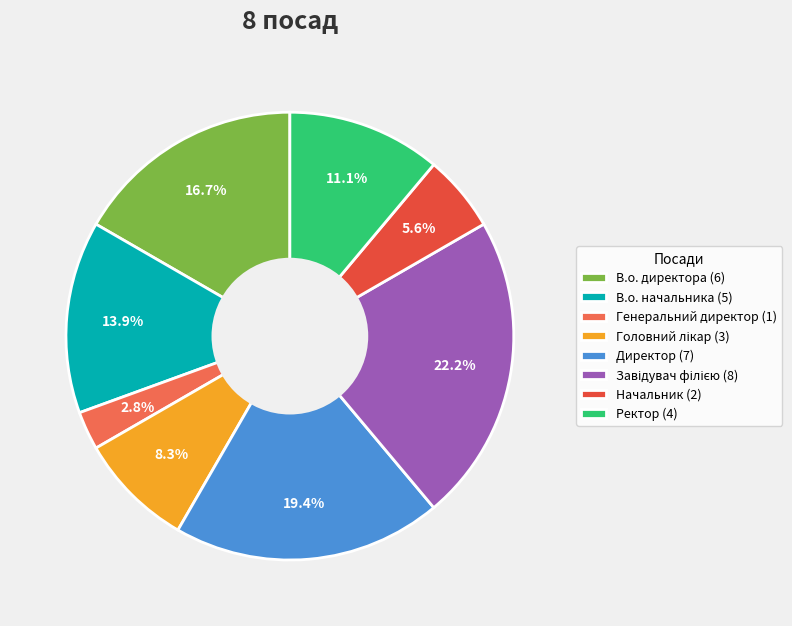

Approximately how many times larger is the value at В.о. начальника compared to Ректор?

1.2